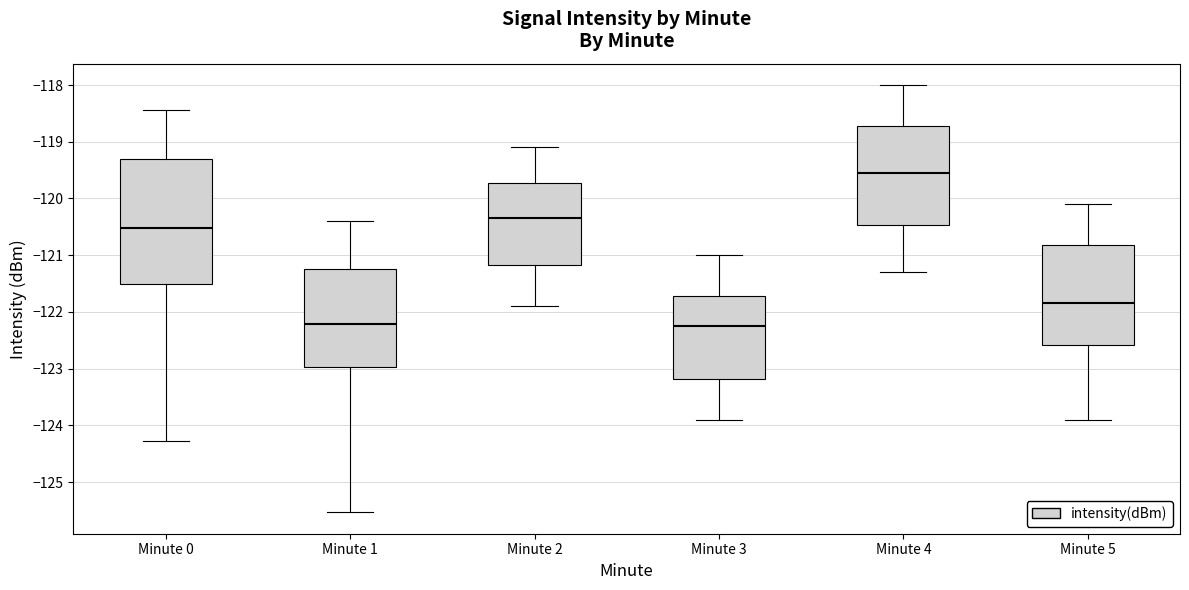

Which box's median line is the highest?

Minute 4